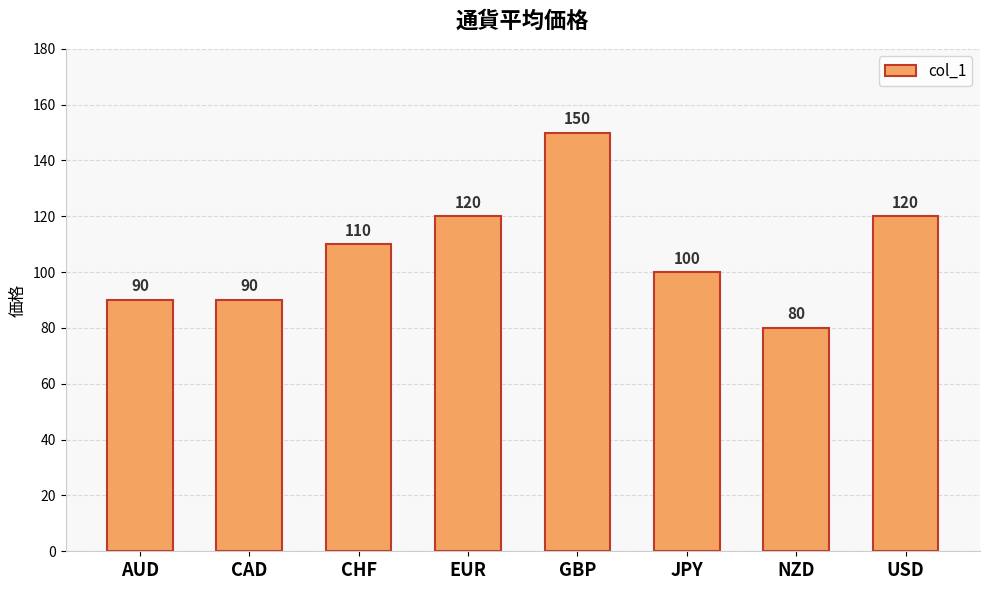

Count the values in the range 90 to 120.

6